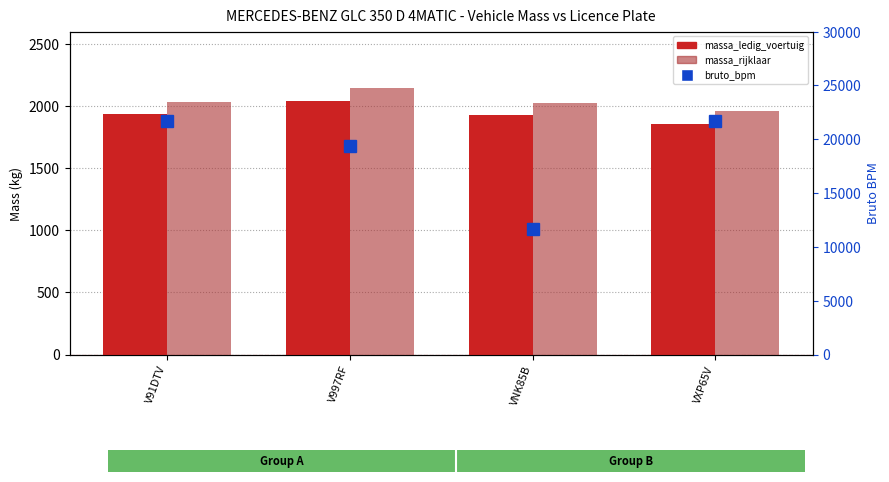

List the series in order of their peak value, highest first.

bruto_bpm, massa_rijklaar, massa_ledig_voertuig